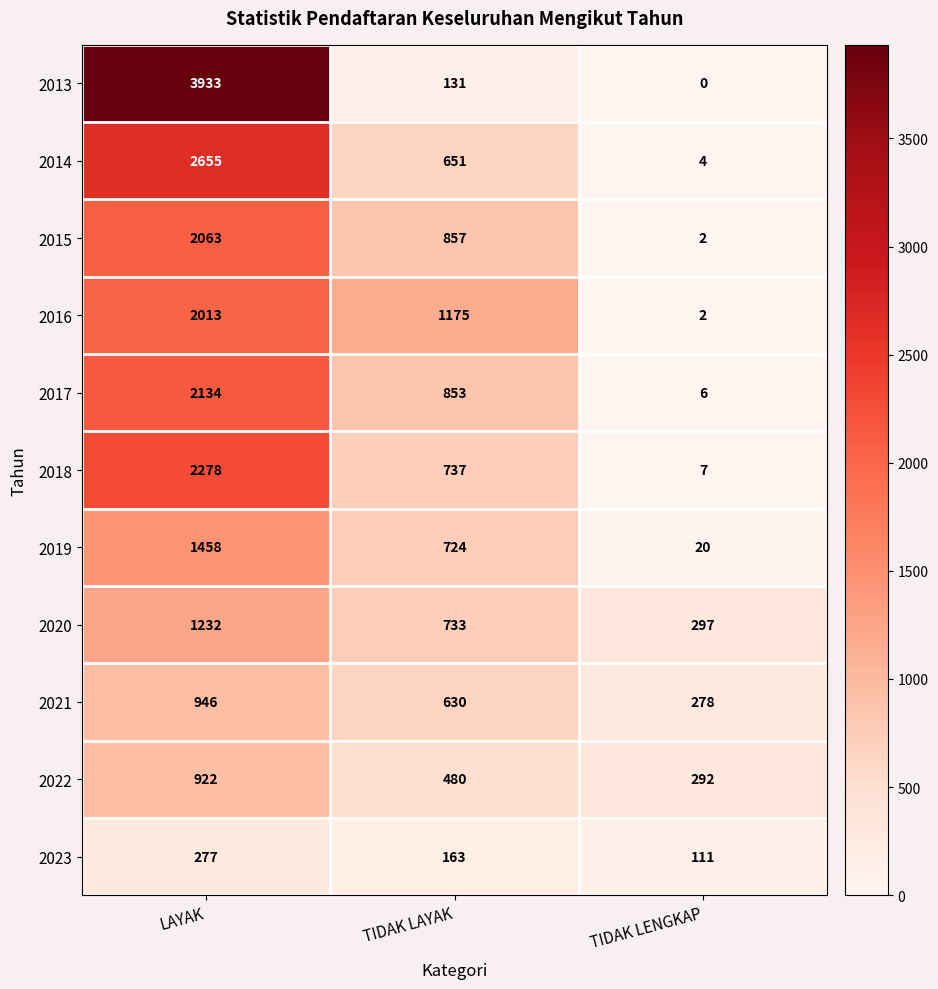

What is the difference between the highest and lowest values at TIDAK LAYAK?

1044